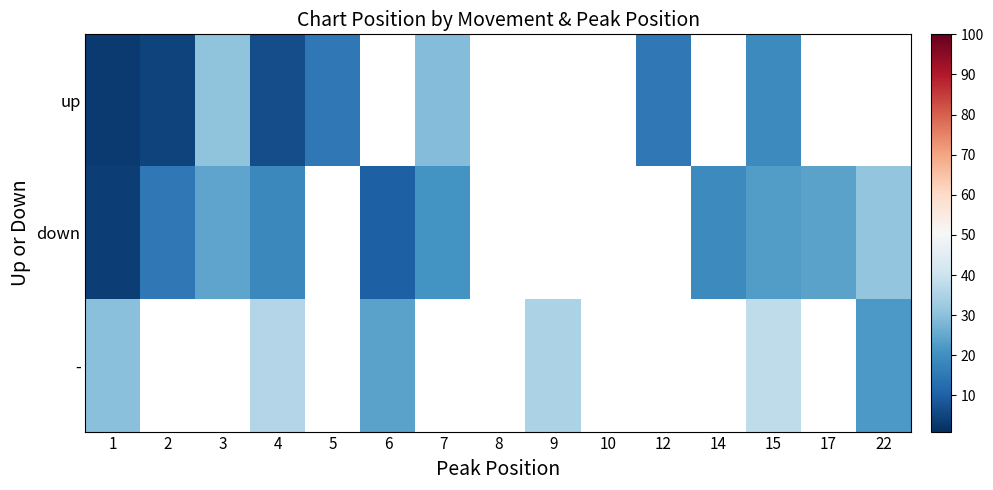

Between 7 and 14, which series saw the biggest shift?

down